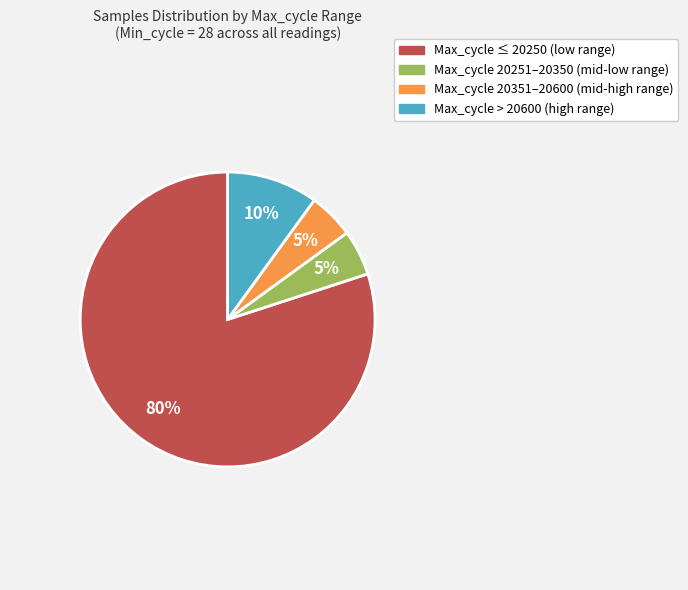

To the nearest percent, what is the average slice percentage?

25%